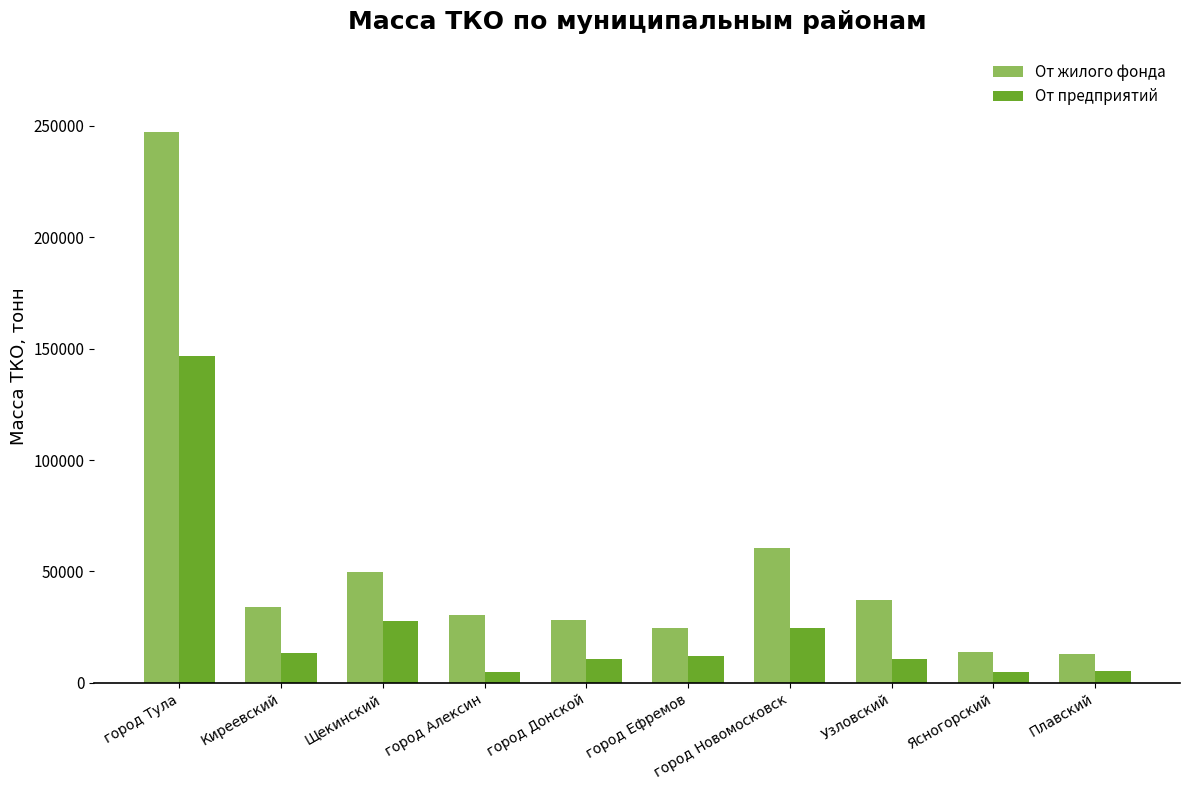

What is the sum of all От жилого фонда values?

538405.5